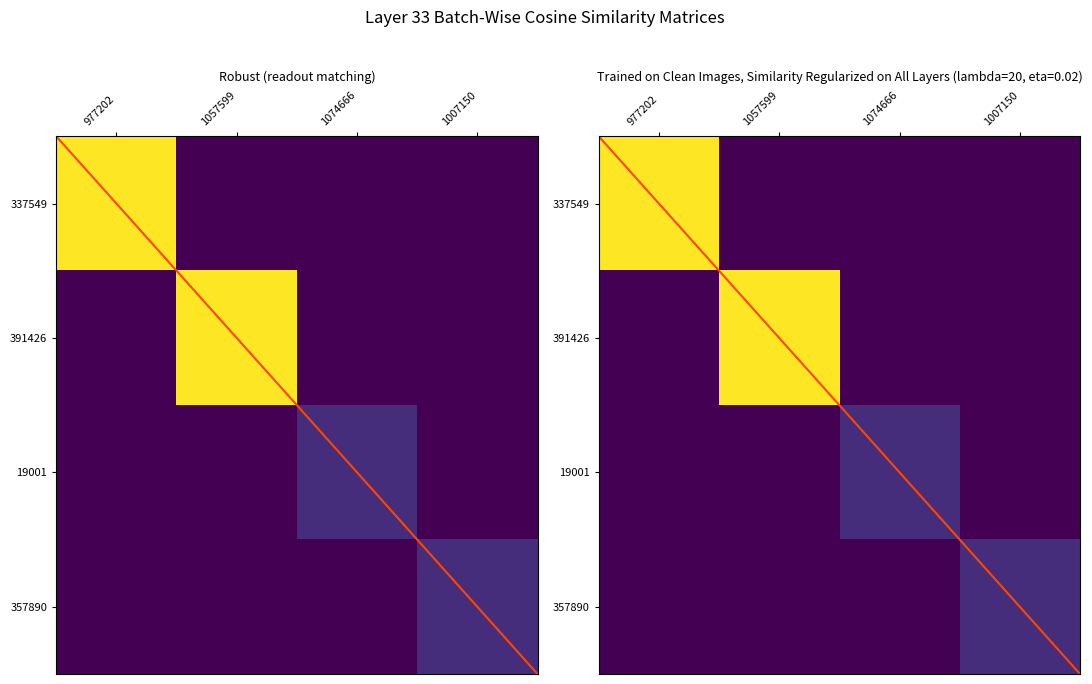

Which has a higher value, 1057599 or 977202?

977202